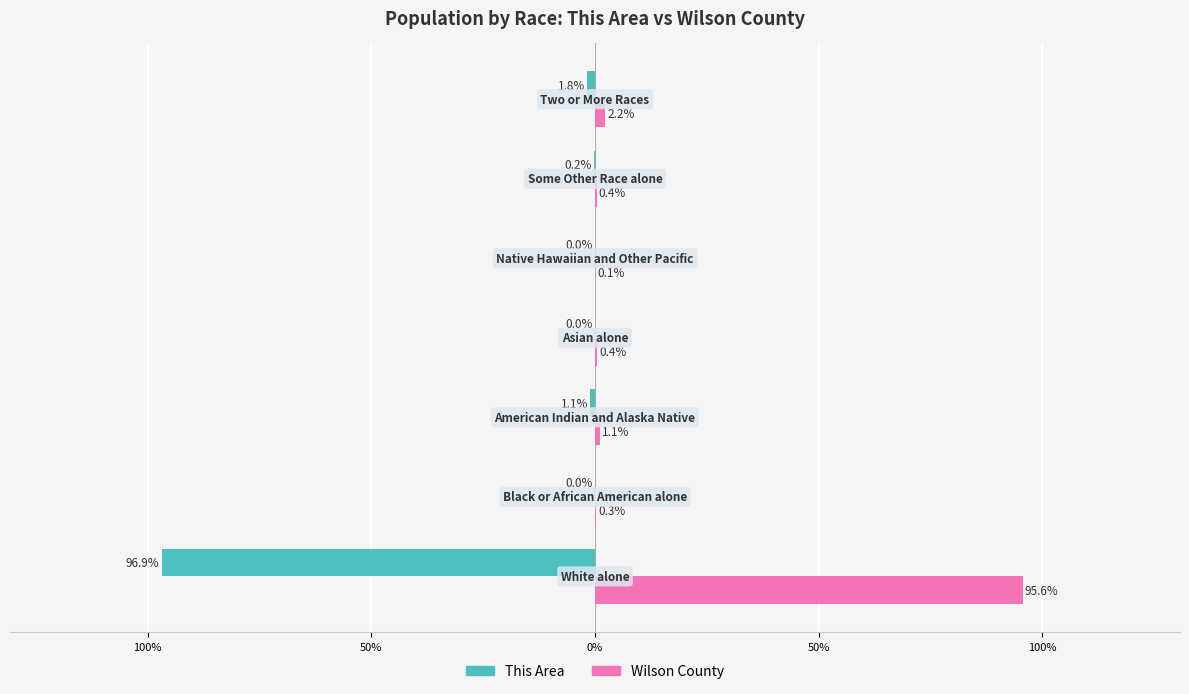

What is the value of the Wilson County bar at the 1st from the left?

95.6